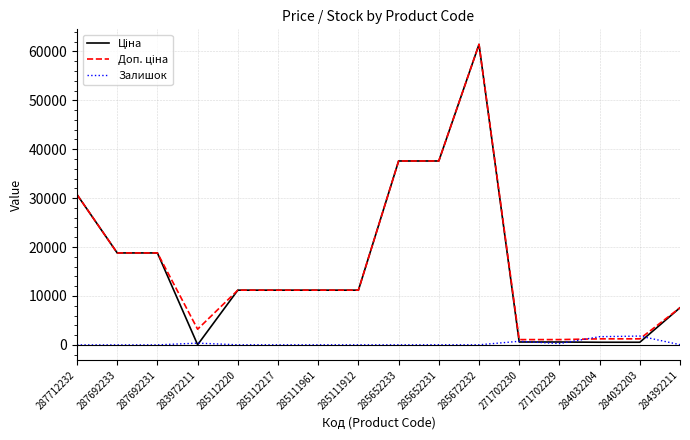

What is the total value across all series at 287692231?

37593.6